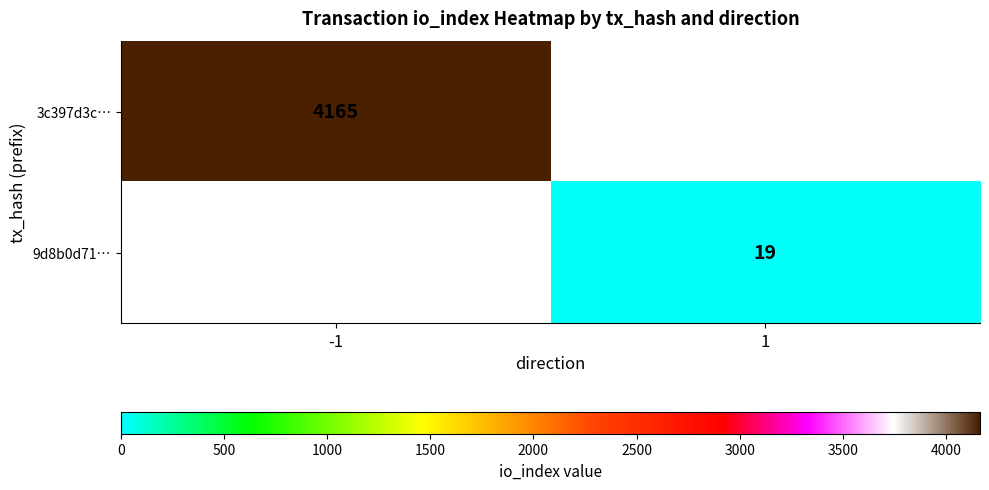

What is the total value across all series at 1?

19